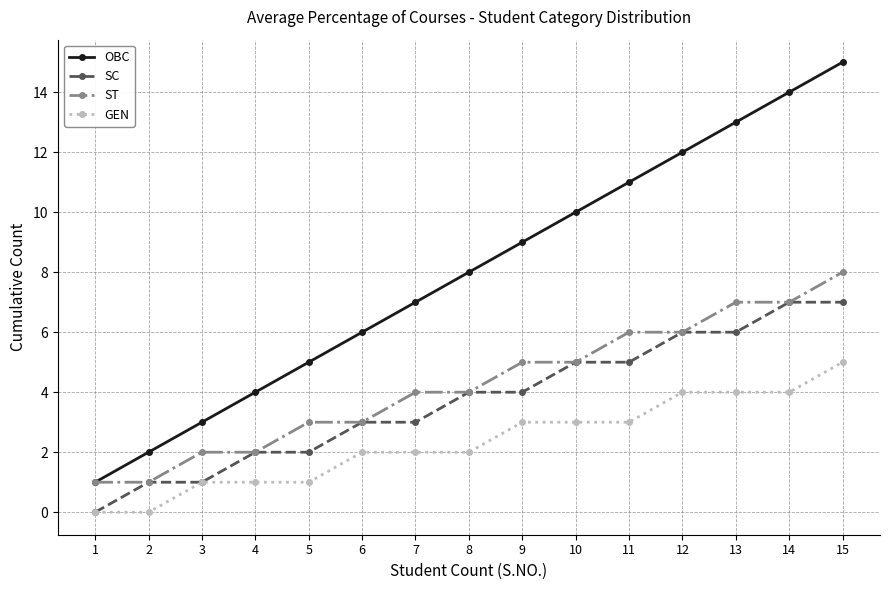

Is it true that ST equals 6 at 11?

True